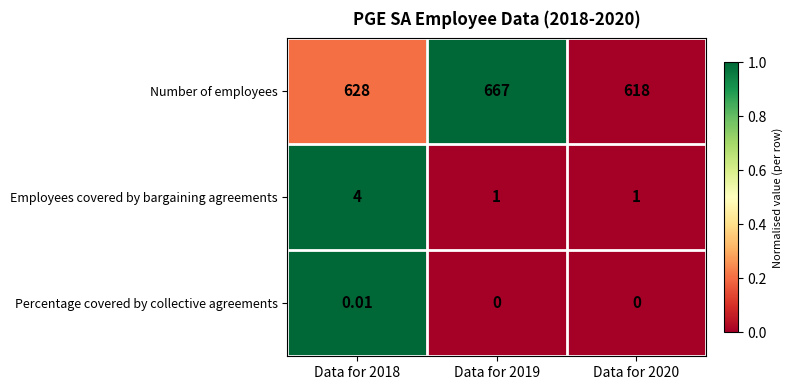

Which label corresponds to the largest value in the chart?

Data for 2019